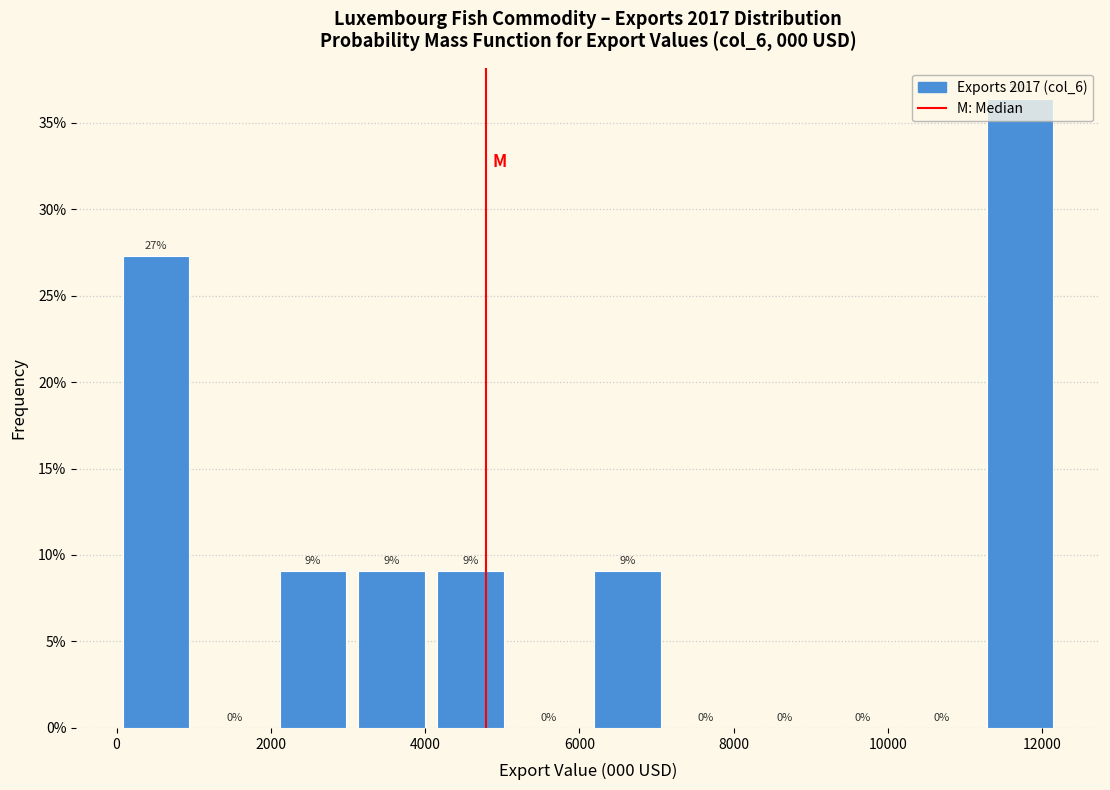

Over which range of the x-axis is the bar tallest?

11200 to 12200